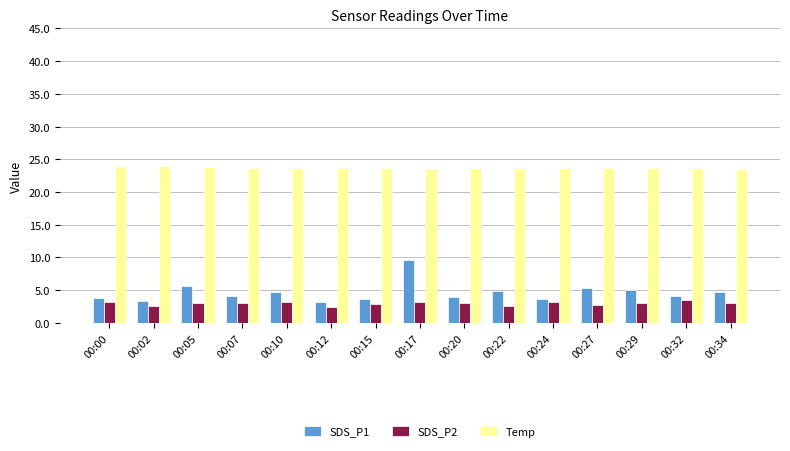

How many data points does each series have?

15